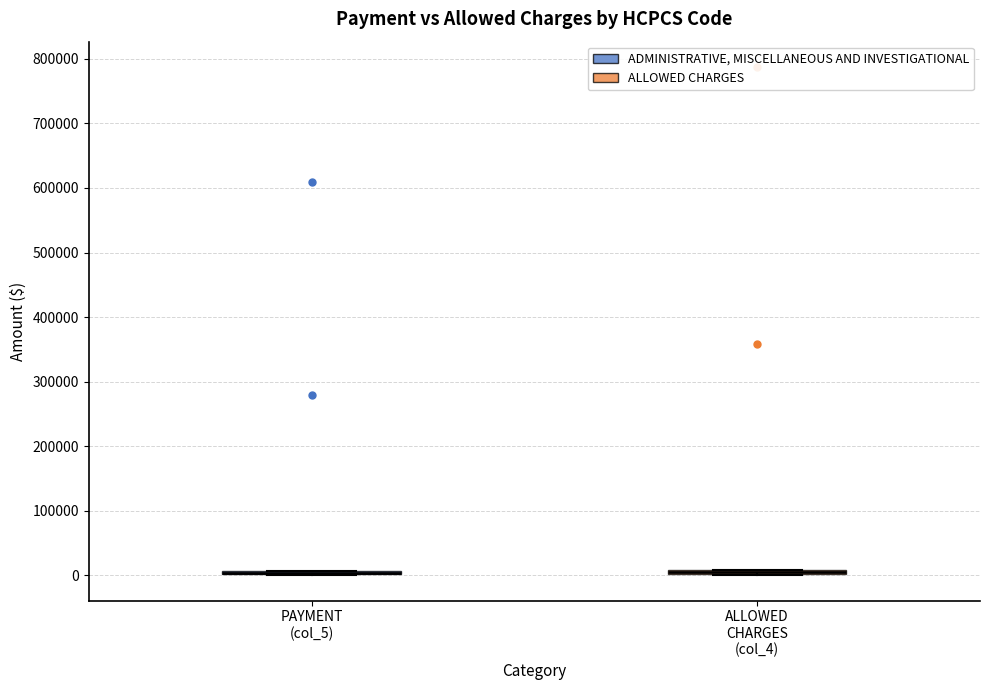

Where is the upper edge of the box for ALLOWED CHARGES (col_4) on the y-axis? The values are not printed on the chart, so give them approximately, as read against the axis.

10000